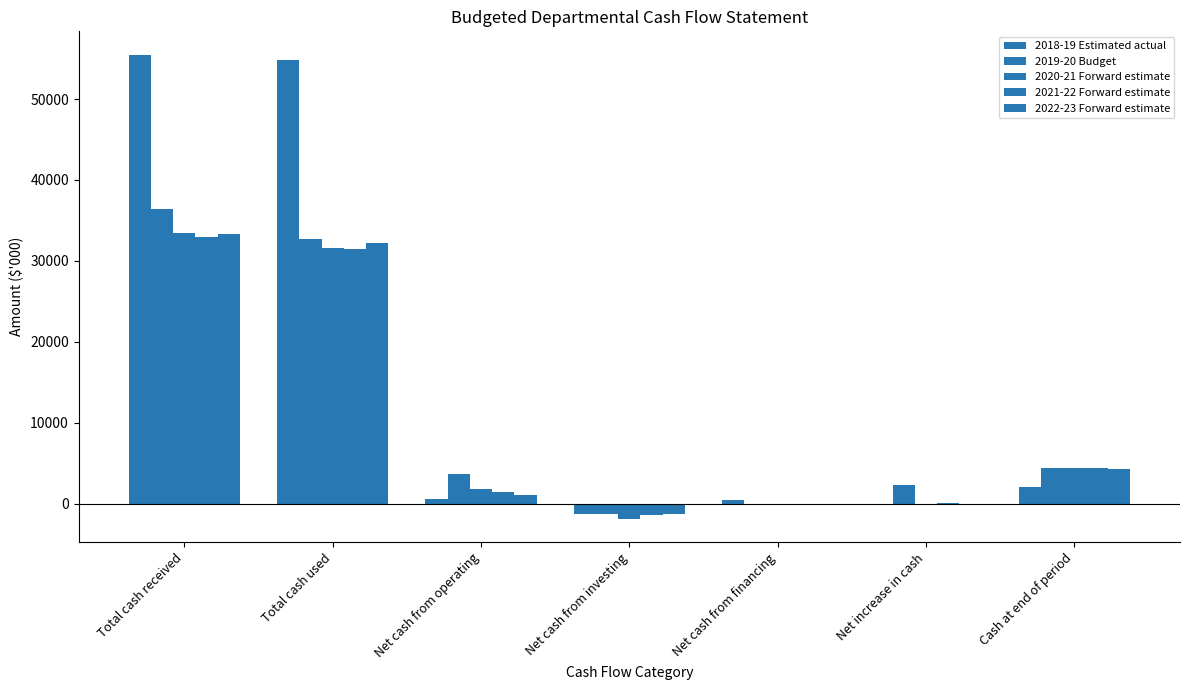

How many groups of bars are there?

7